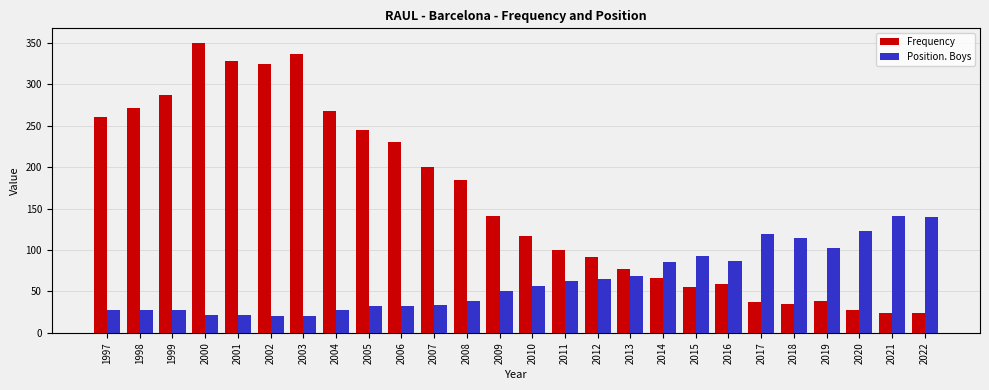

What is the total value across all series at 2000?

371